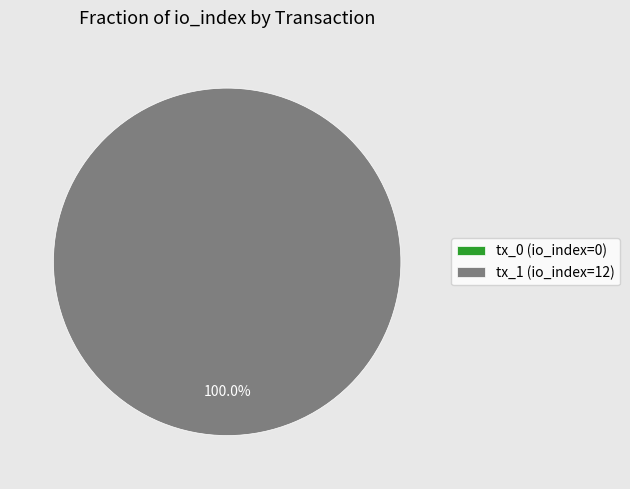

How many segments does this pie chart have?

2